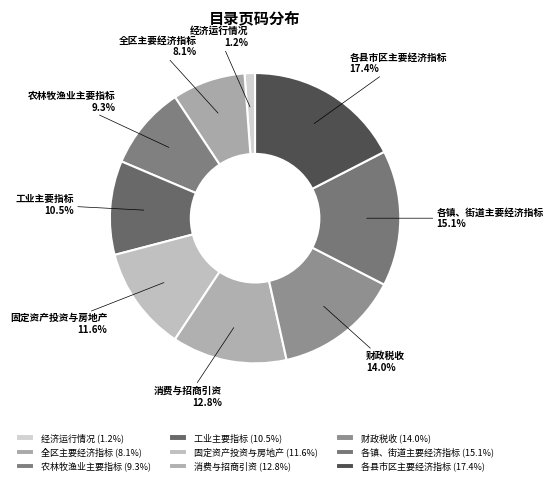

What is the ratio of the value at 经济运行情况 to the value at 固定资产投资与房地产?

0.1